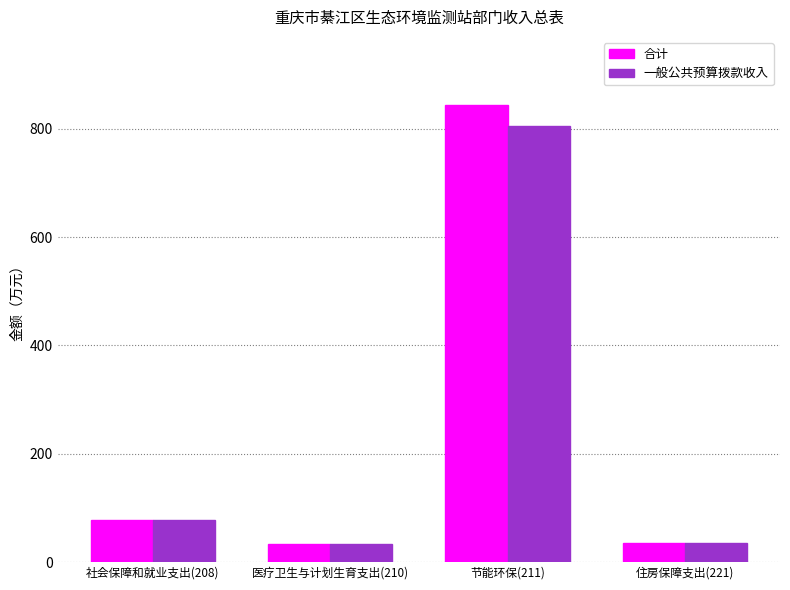

Where is 合计 nearest to the value 438?

社会保障和就业支出(208)